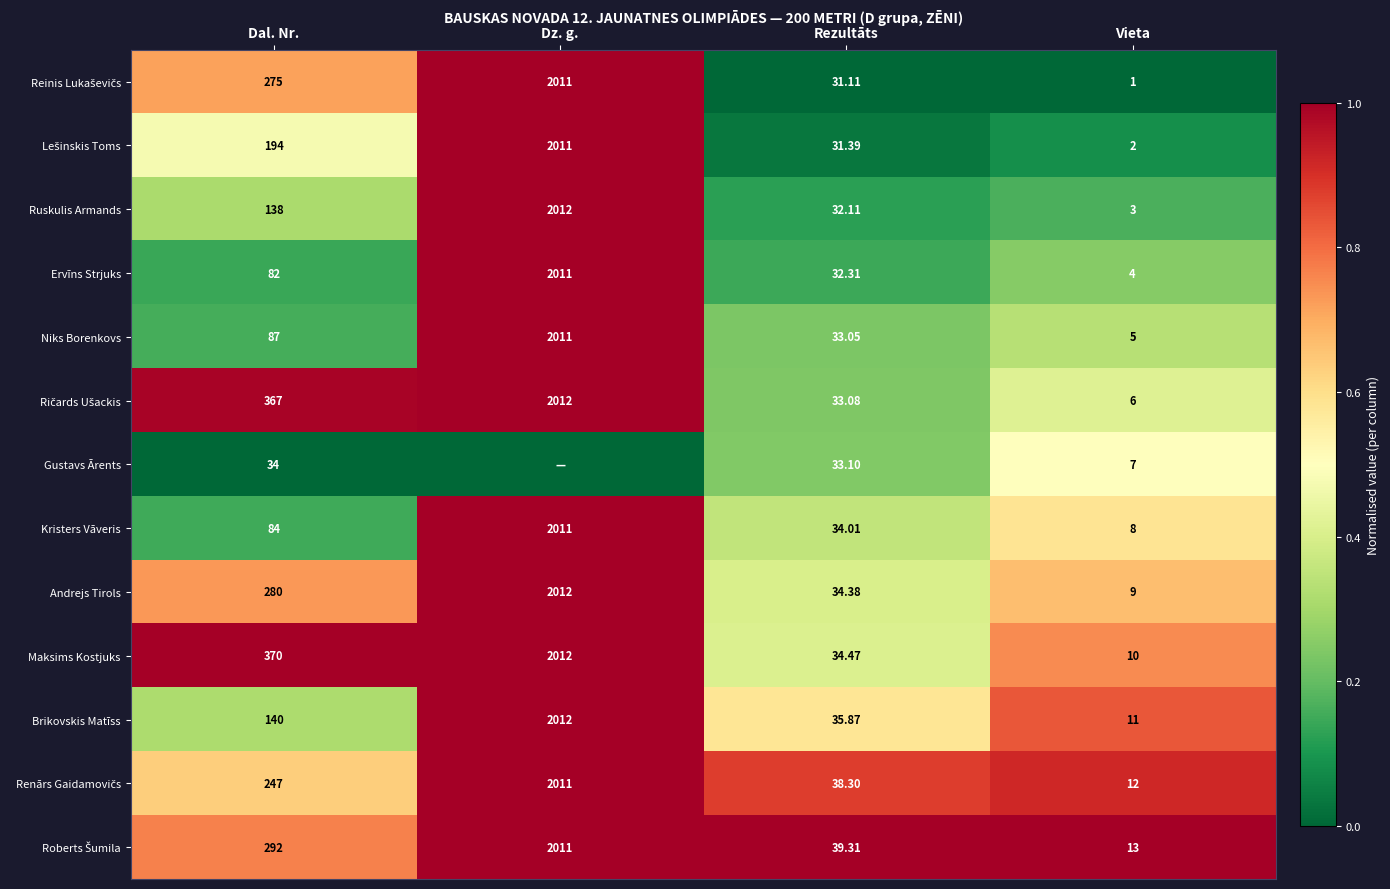

Where is Andrejs Tirols nearest to the value 1010?

Dal. Nr.